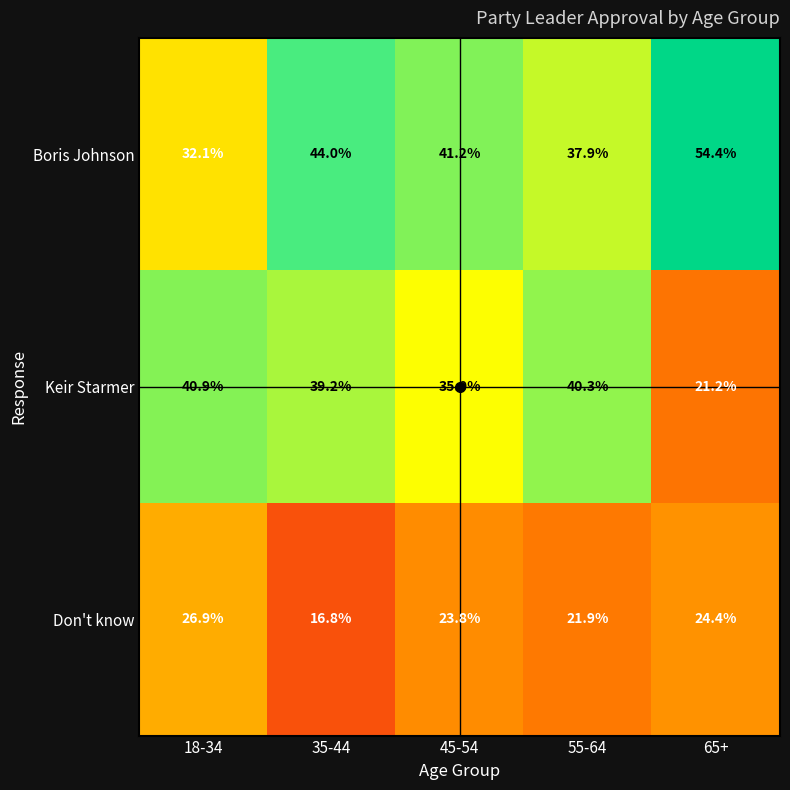

Which series changed the most between 35-44 and 45-54?

Don't know